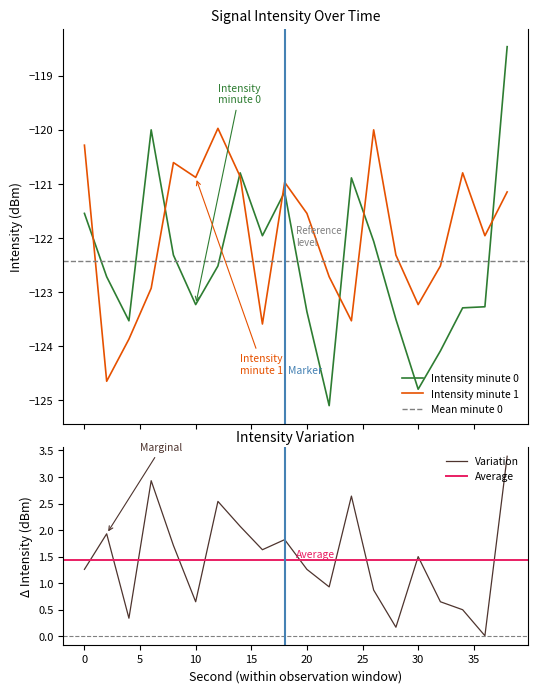

What is the spread (max minus min) of values at 6?

125.9